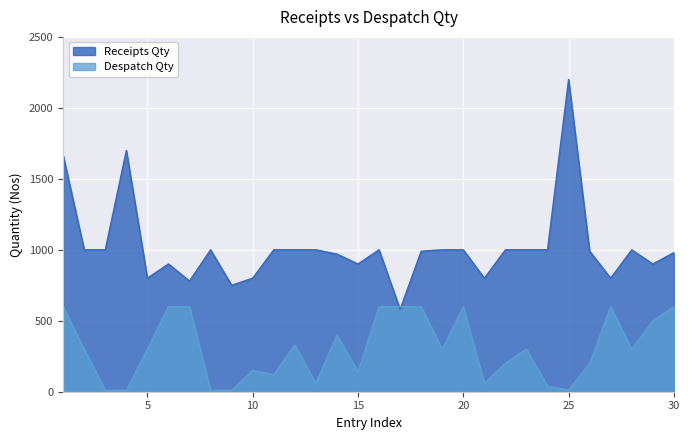

Which series has the largest range (max minus min)?

Receipts Qty